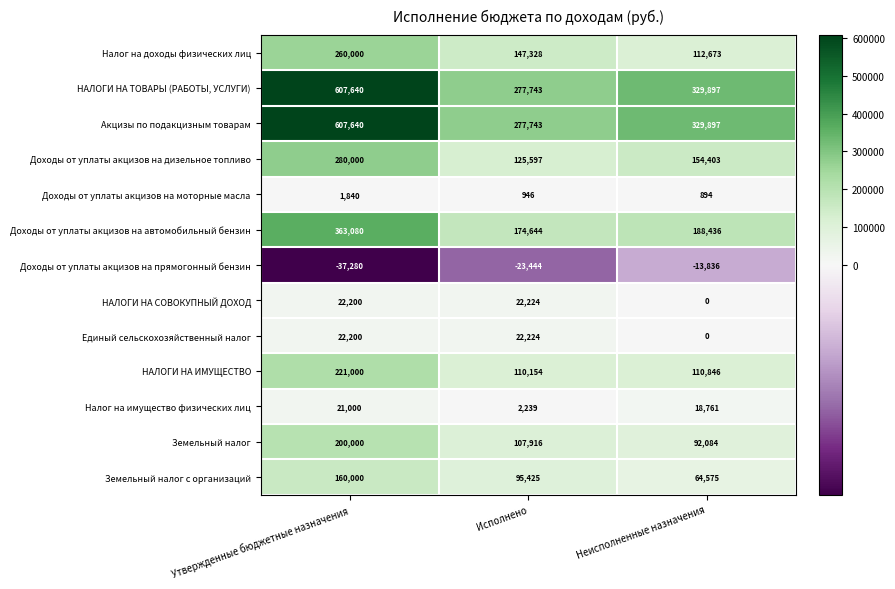

How many series are shown in this chart?

13